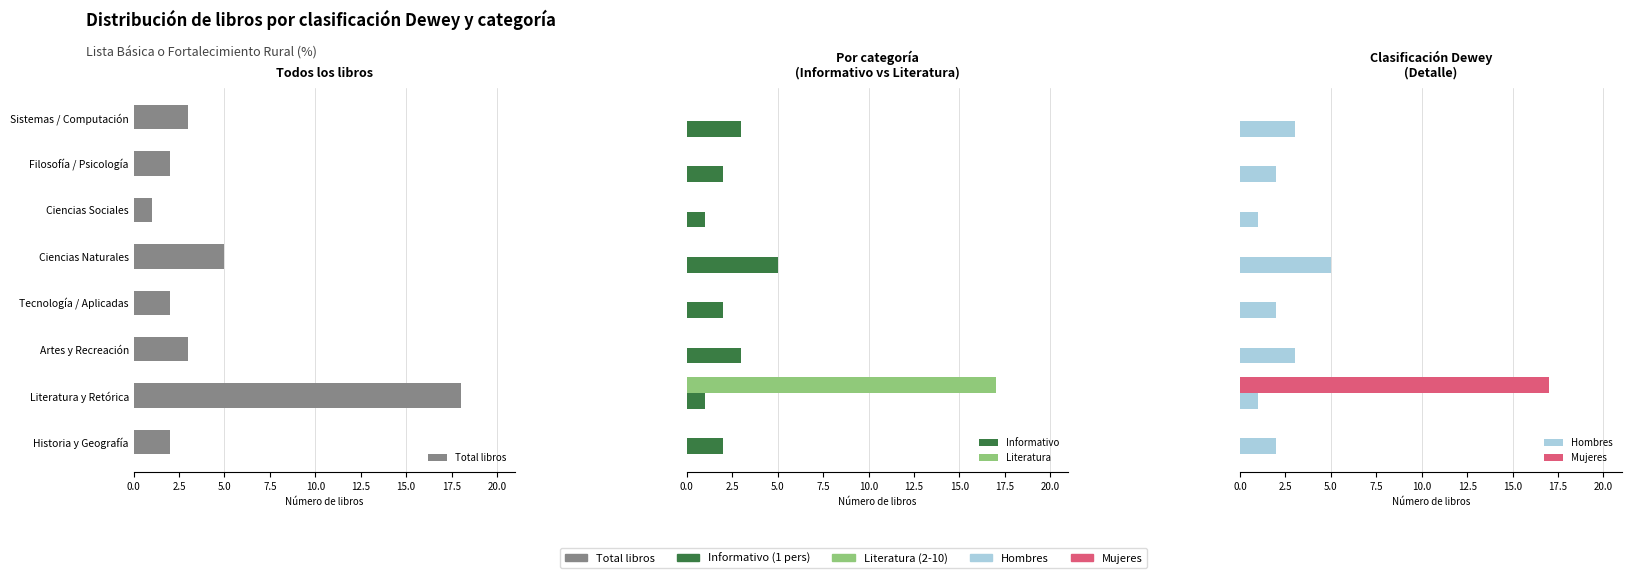

How many groups of bars are there?

8